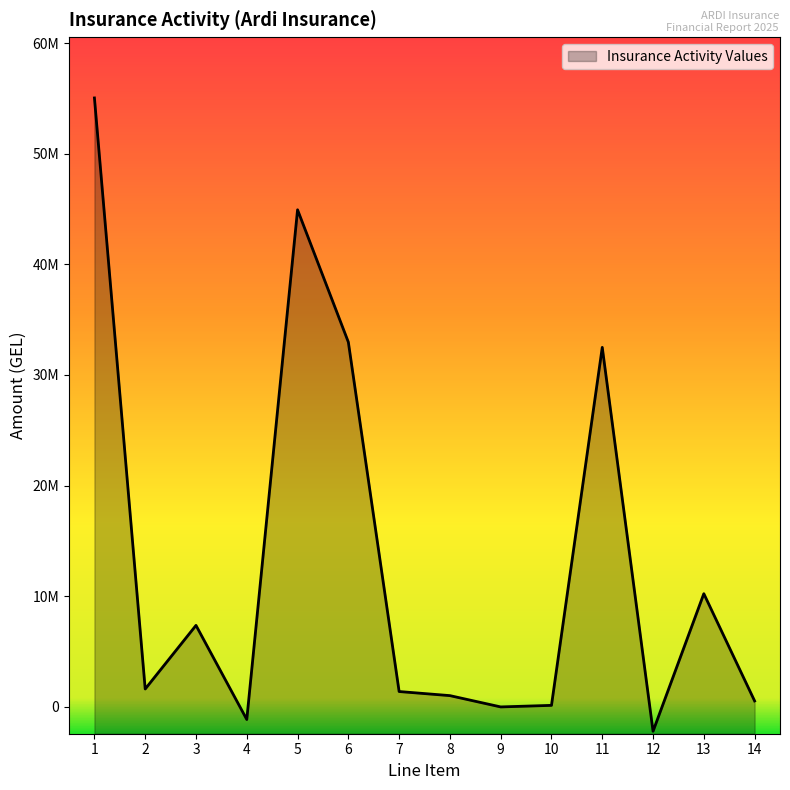

How many data points are above 1603857?

7